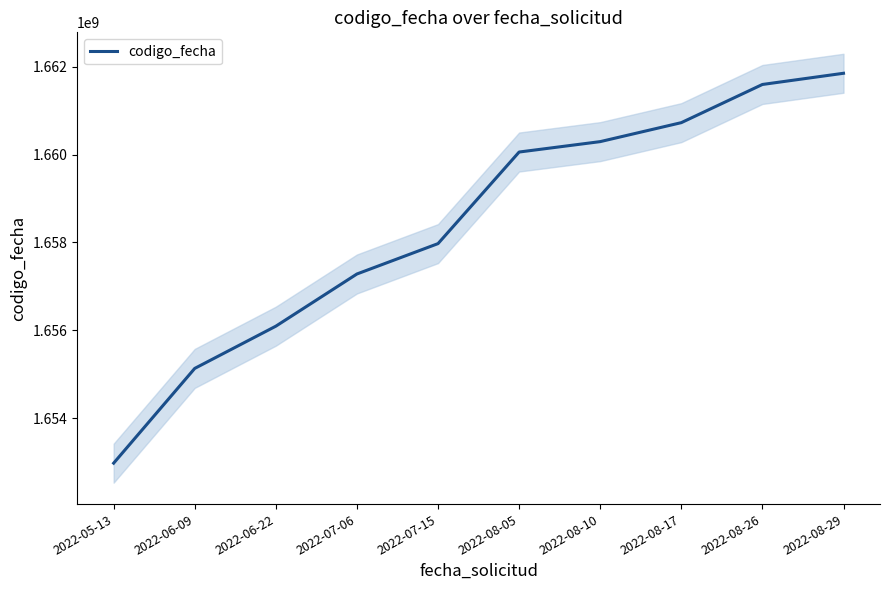

Rank the categories by value from lowest to highest.

2022-05-13, 2022-06-09, 2022-06-22, 2022-07-06, 2022-07-15, 2022-08-05, 2022-08-10, 2022-08-17, 2022-08-26, 2022-08-29